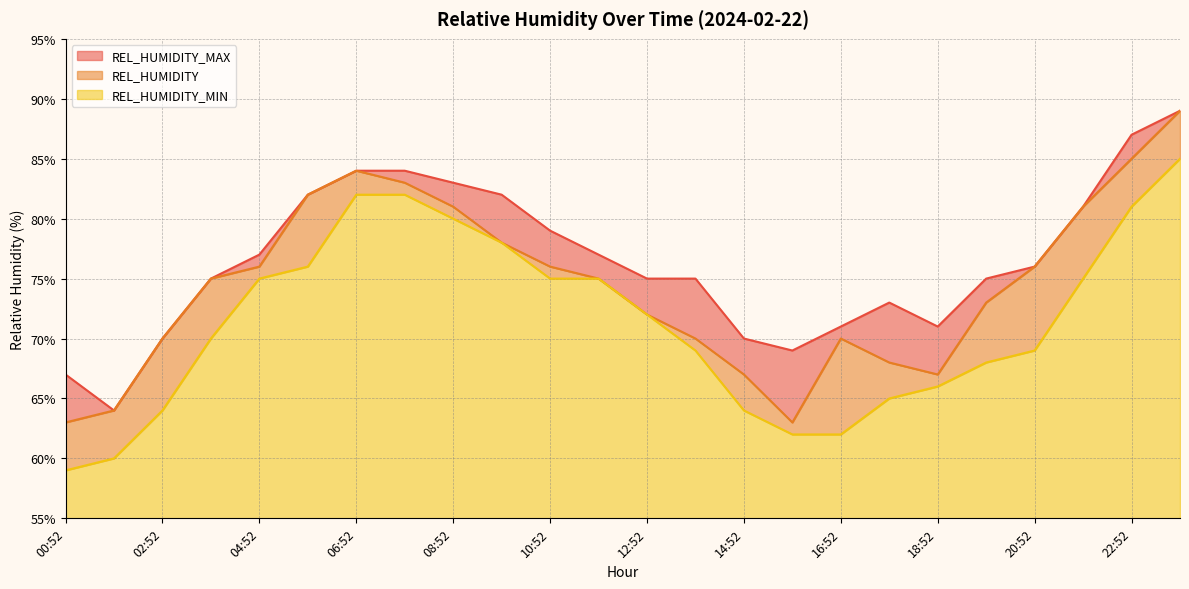

At which label does REL_HUMIDITY_MIN reach its peak?

23:52